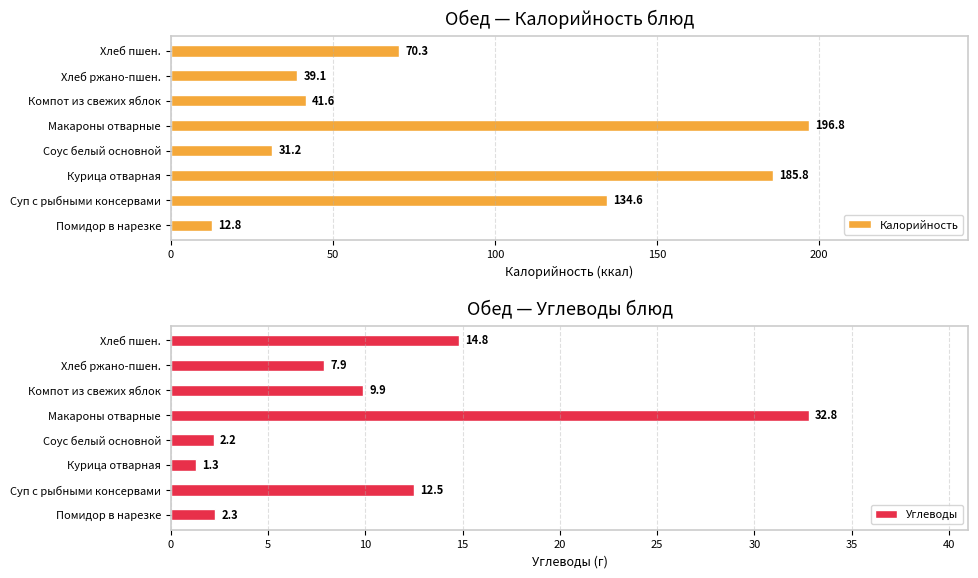

The Калорийность series shows 41.6 at Компот из свежих яблок. True or false?

True